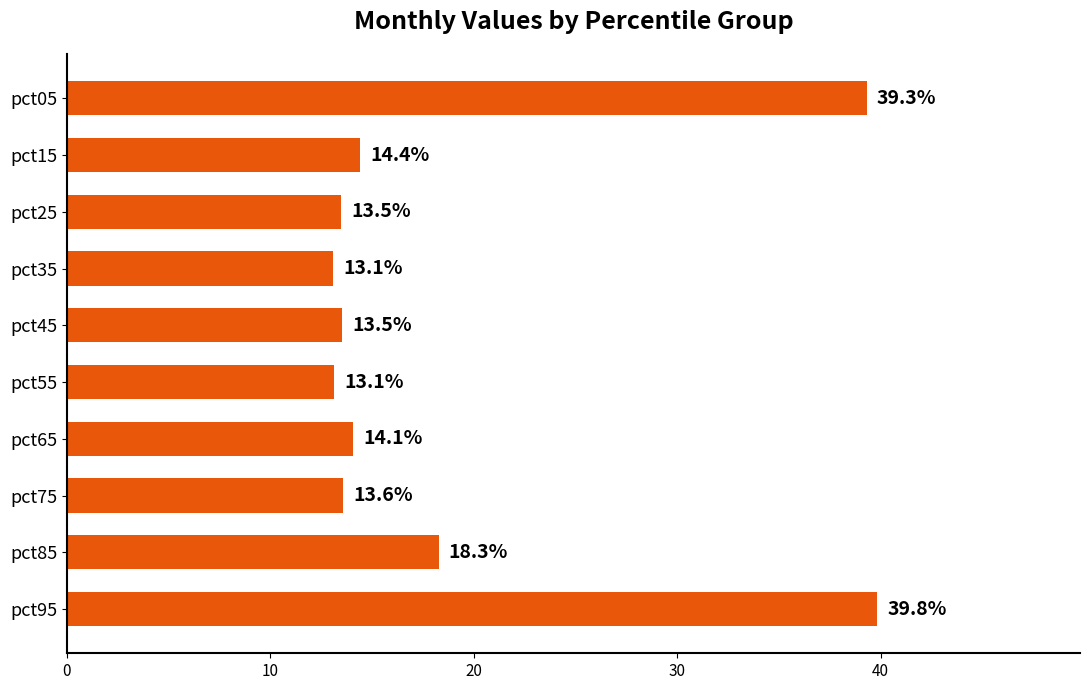

Which has a higher value, pct25 or pct85?

pct85